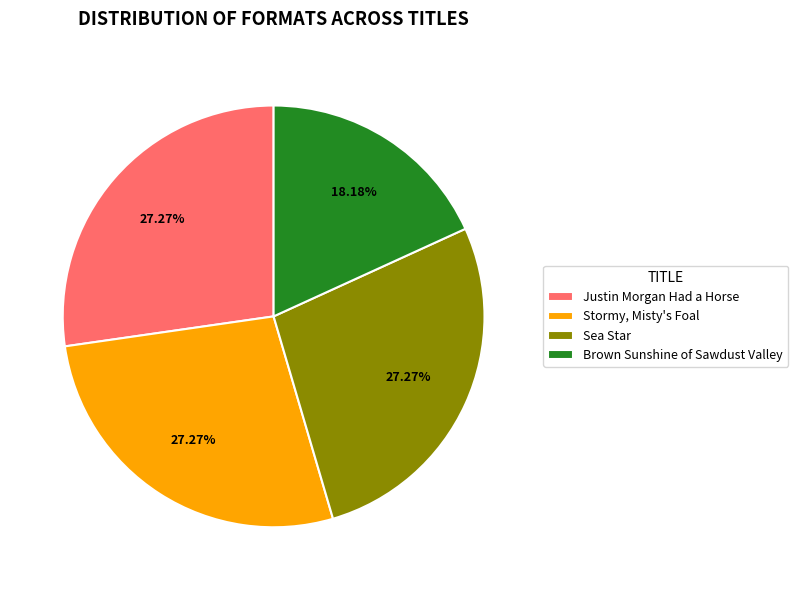

How many slices are in this pie chart?

4